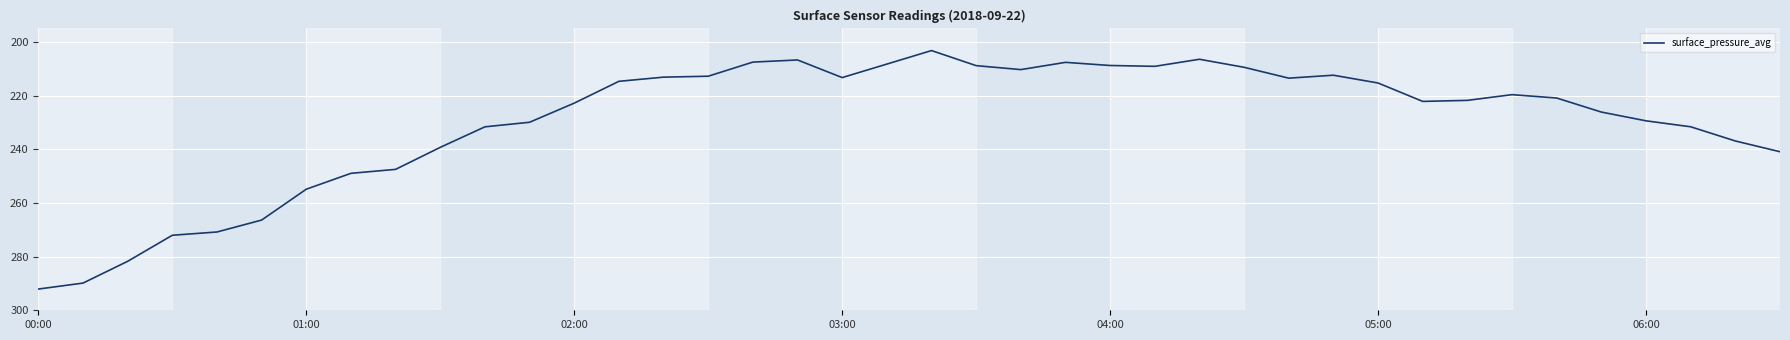

What is the greatest value displayed?

292.1